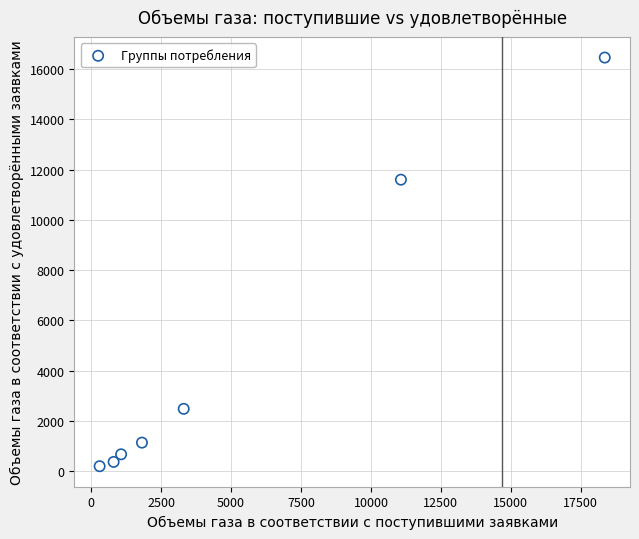

What Y value in the scatter plot is closest to 8328?

11599.1